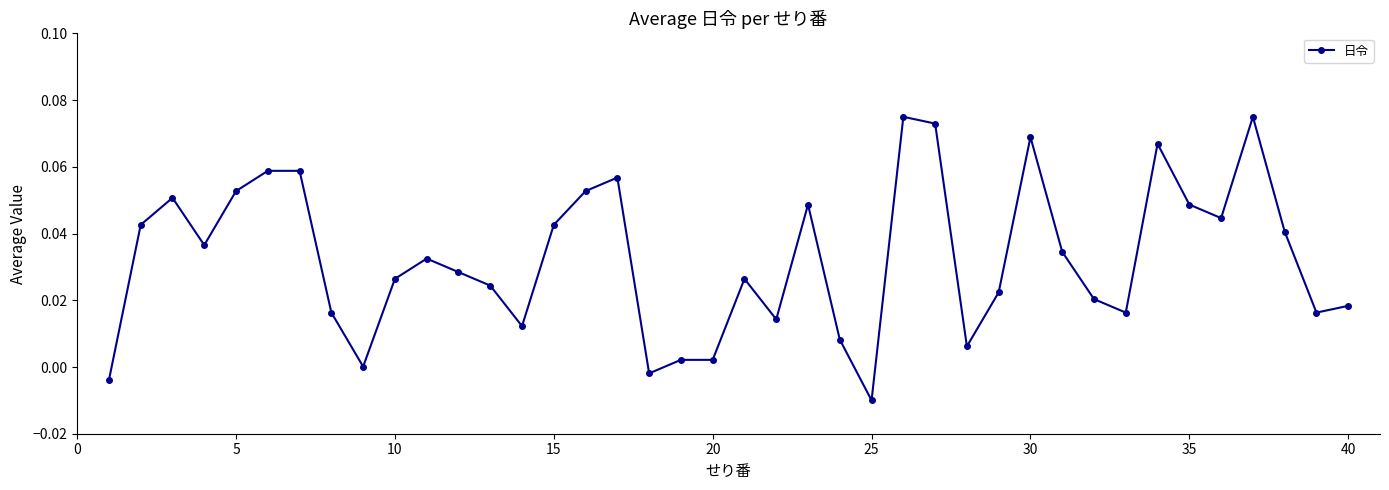

True or false: there are more than 0 points higher than both neighbors.

True